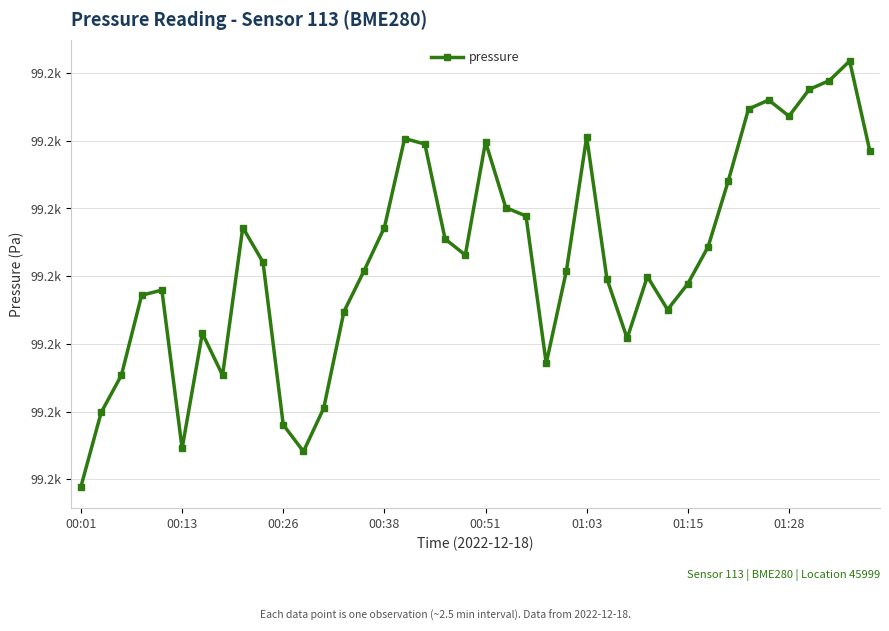

Is this an area chart (filled region under the line)?

No